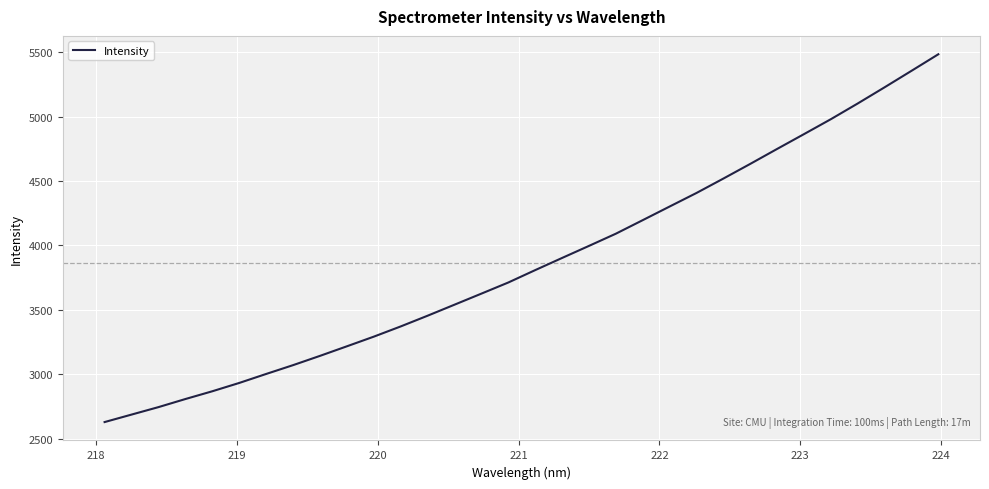

Does the chart have visible grid lines?

Yes